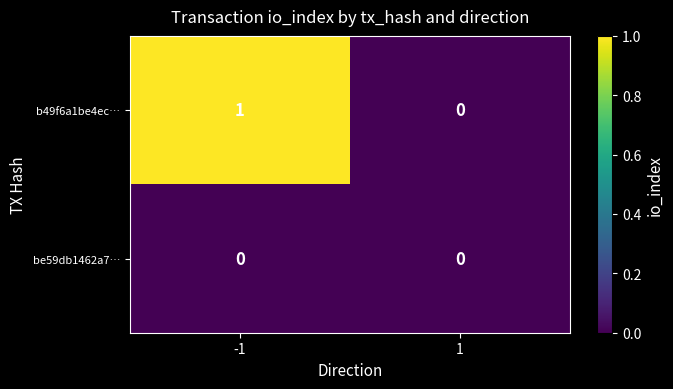

Which series has the largest total across all categories?

b49f6a1be4ec…